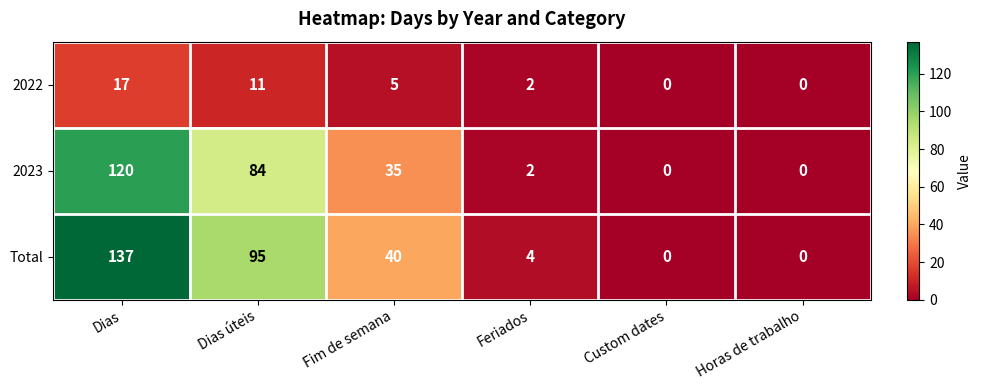

What is the difference between the 2022 values at Custom dates and Dias úteis?

11